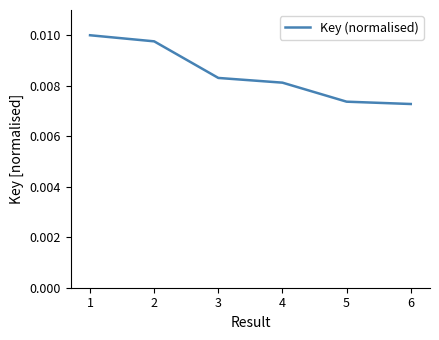

How many values are between 0 and 1?

6